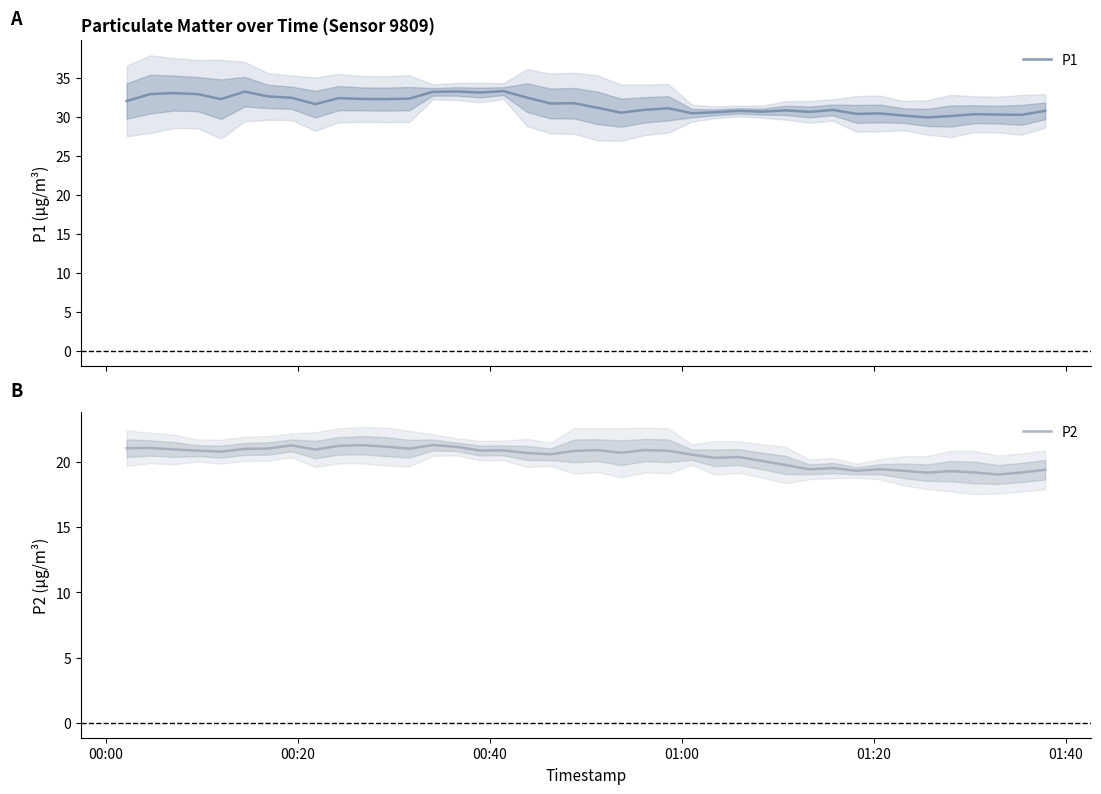

What is the minimum value shown in the chart?

19.0